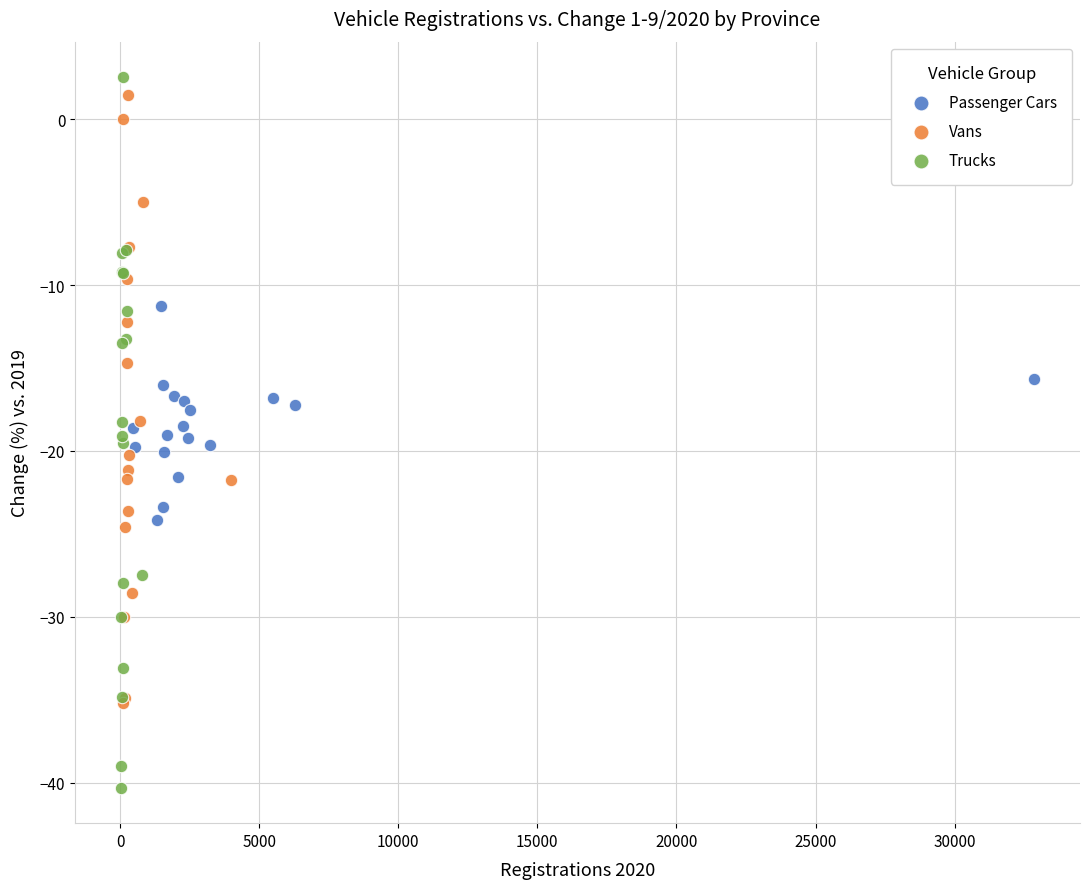

Which series reaches the minimum Y coordinate?

Trucks